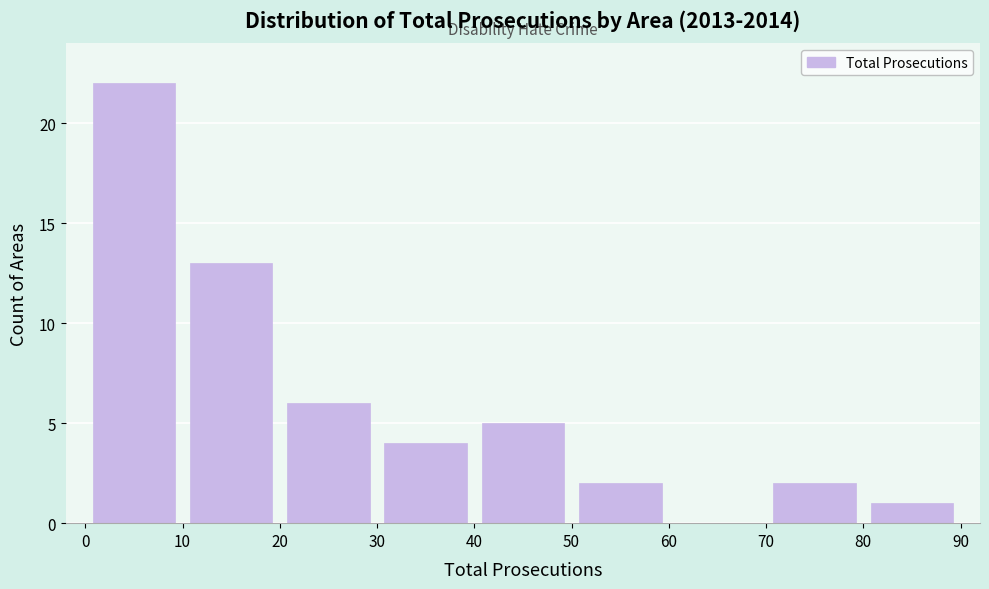

Reading left to right, list every bar in this chart as the range it spans on the x-axis followed by its height. The values are not printed on the chart, so give them approximately, as read against the axis.

0 to 10: 22
10 to 20: 13
20 to 30: 6
30 to 40: 4
40 to 50: 5
50 to 60: 2
60 to 70: 0
70 to 80: 2
80 to 90: 1